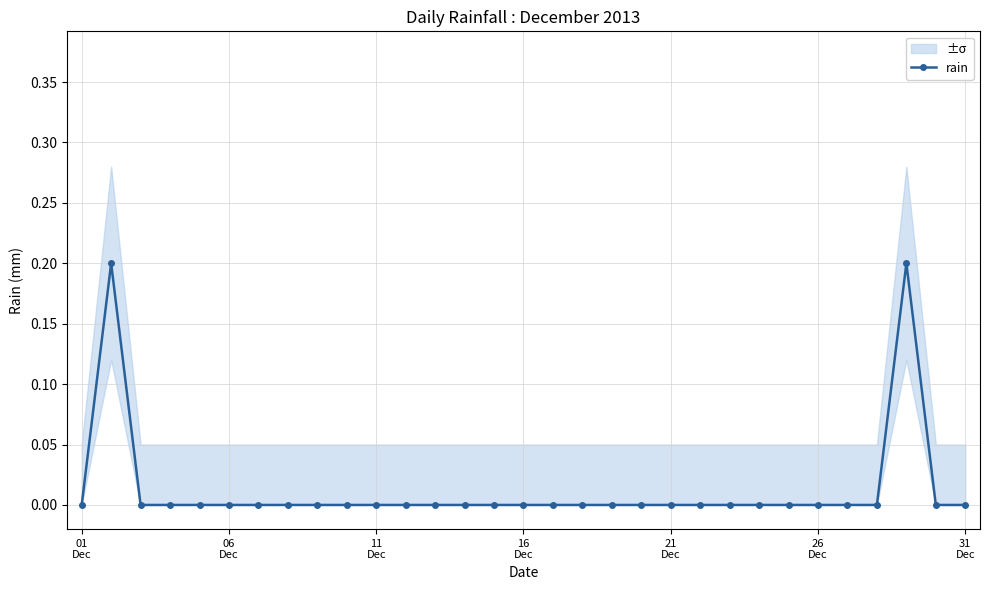

Where is the data nearest to the value 0?

01
Dec